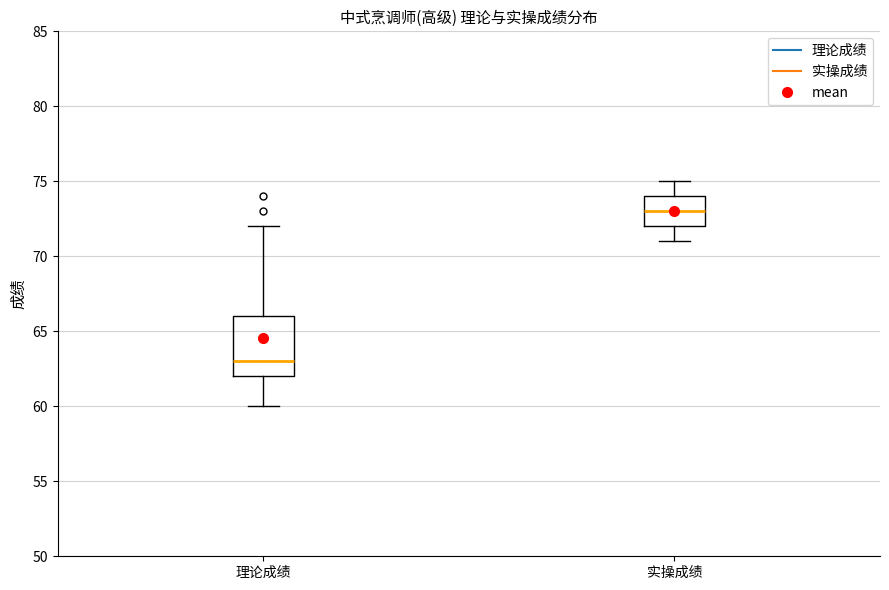

Where does the upper whisker of the box for 理论成绩 end on the y-axis? The values are not printed on the chart, so give them approximately, as read against the axis.

72